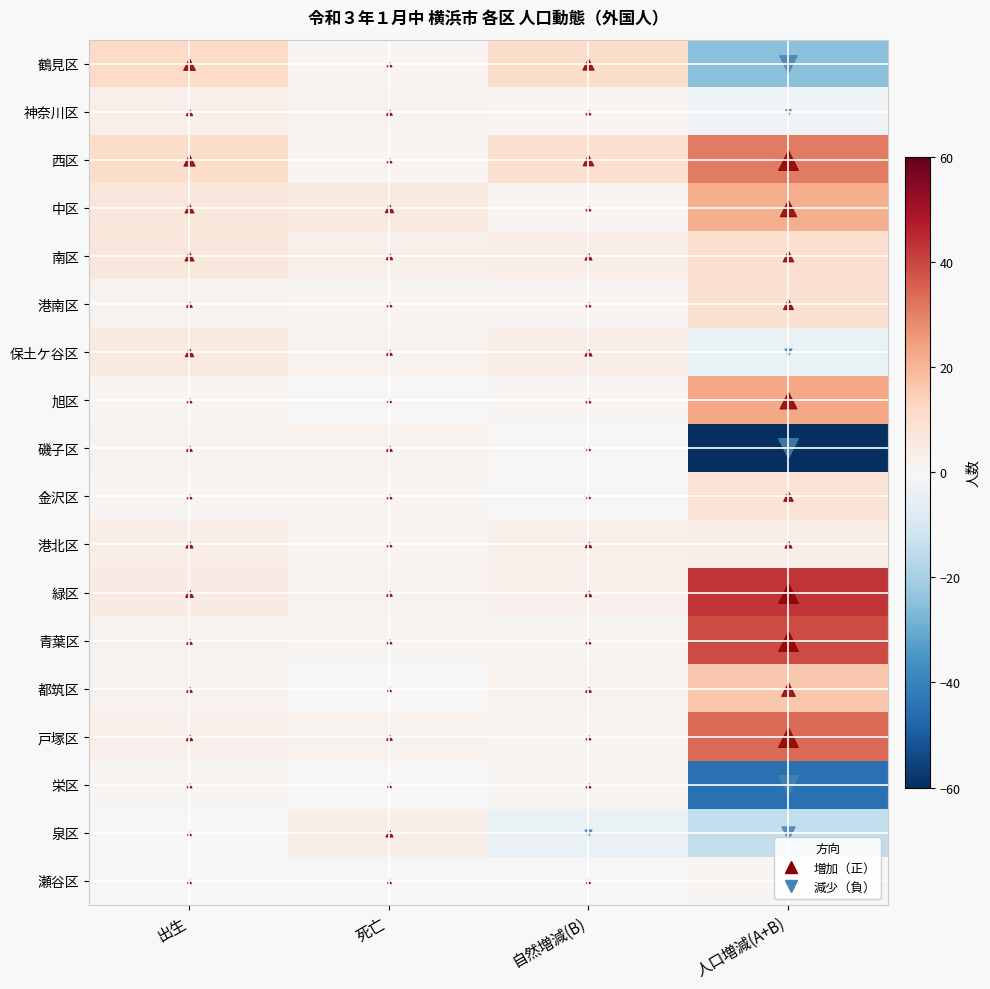

How many series are shown in this chart?

18